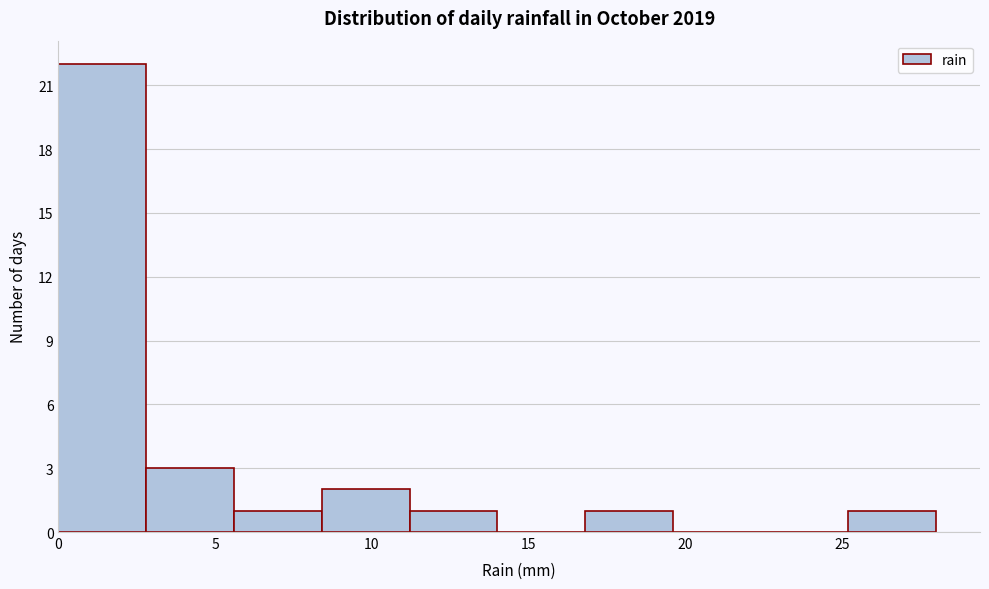

What is the height of the bar covering 5.6 to 8.4 on the x-axis? Neither the bar edges nor the heights are printed on the chart, so give them approximately, as read against the axes.

1